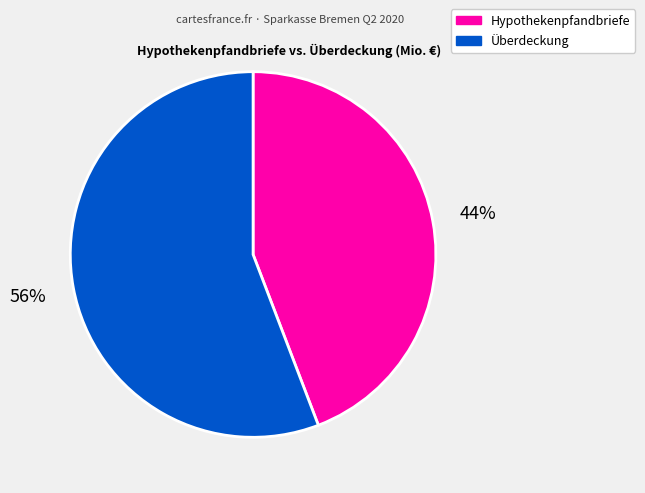

Is there any slice that represents more than half of the pie?

Yes